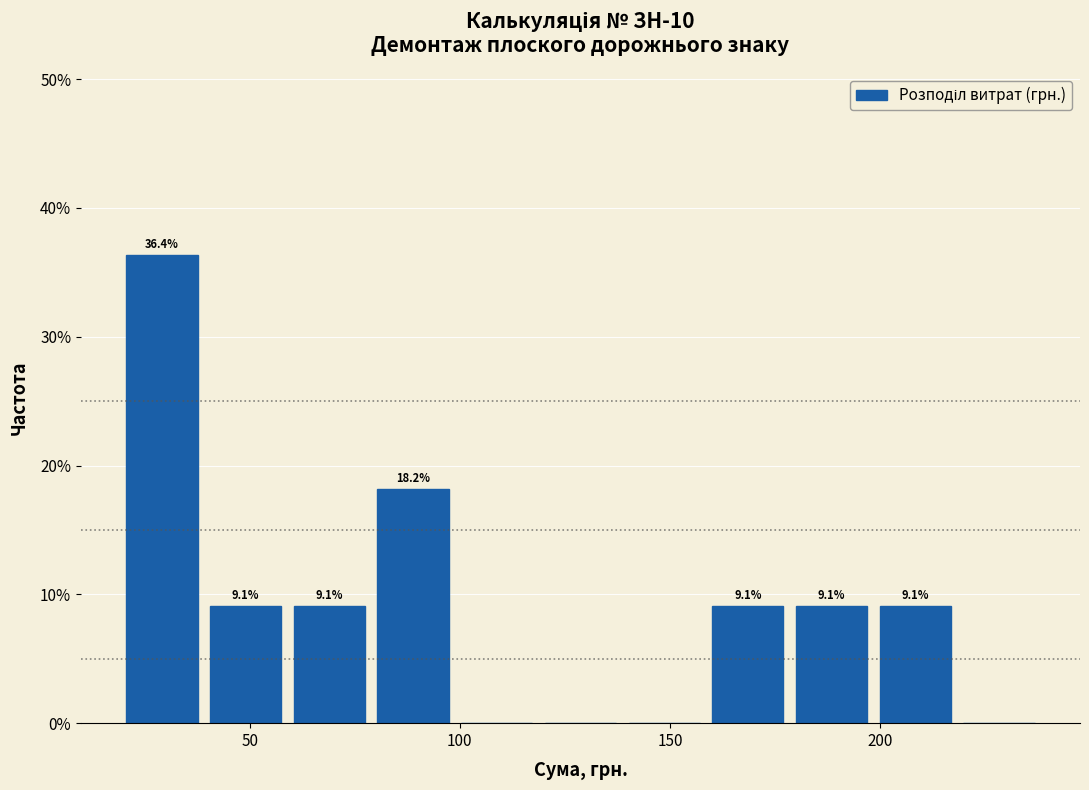

Around what value on the x-axis is the tallest bar? Give the approximate position of its centre, as read against the axis.

30